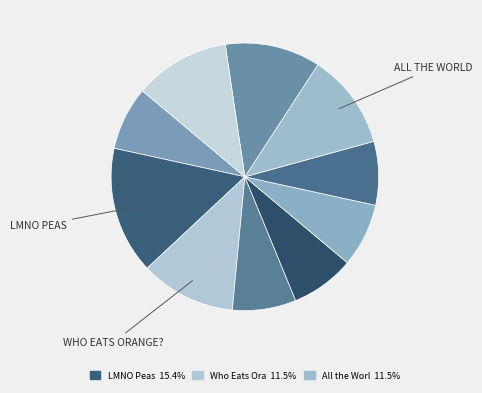

How many slices are in this pie chart?

10